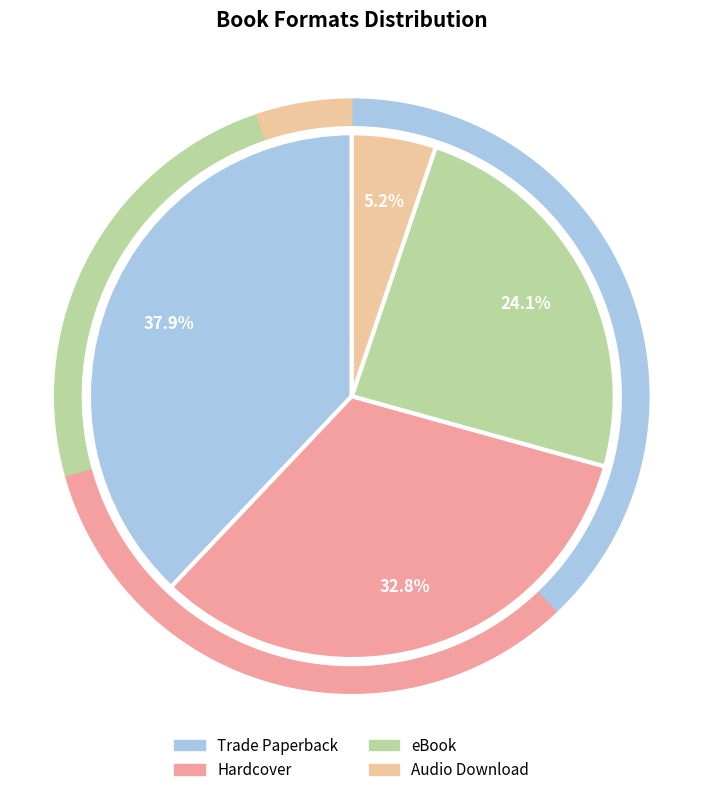

What is the total percentage of eBook and Trade Paperback?

62.1%